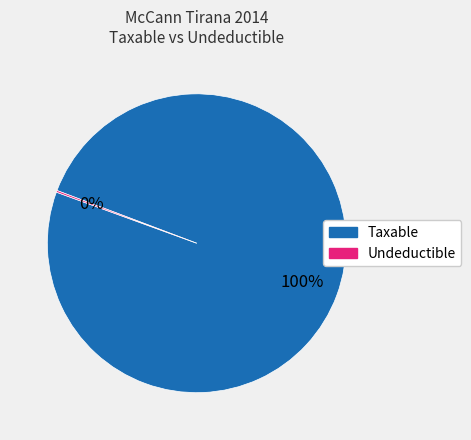

Which category has the biggest portion of the pie?

Taxable